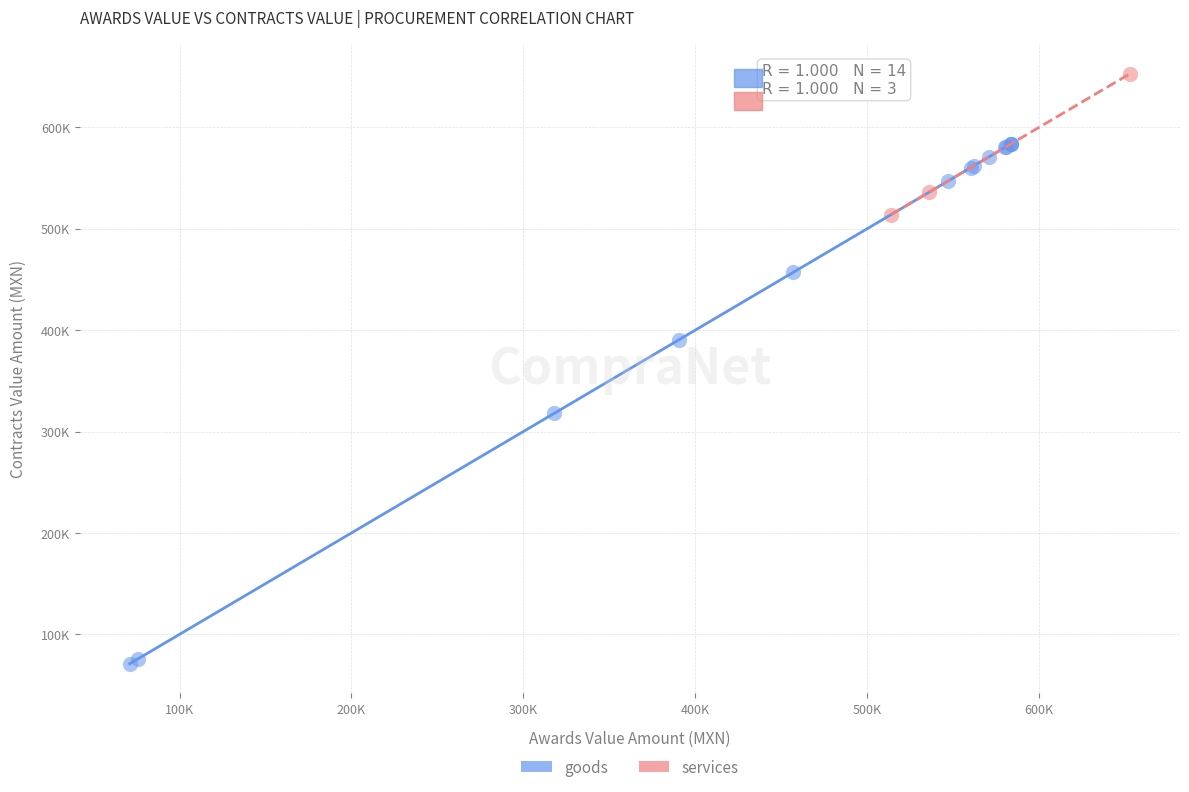

Which series contains the lowest Y value?

goods